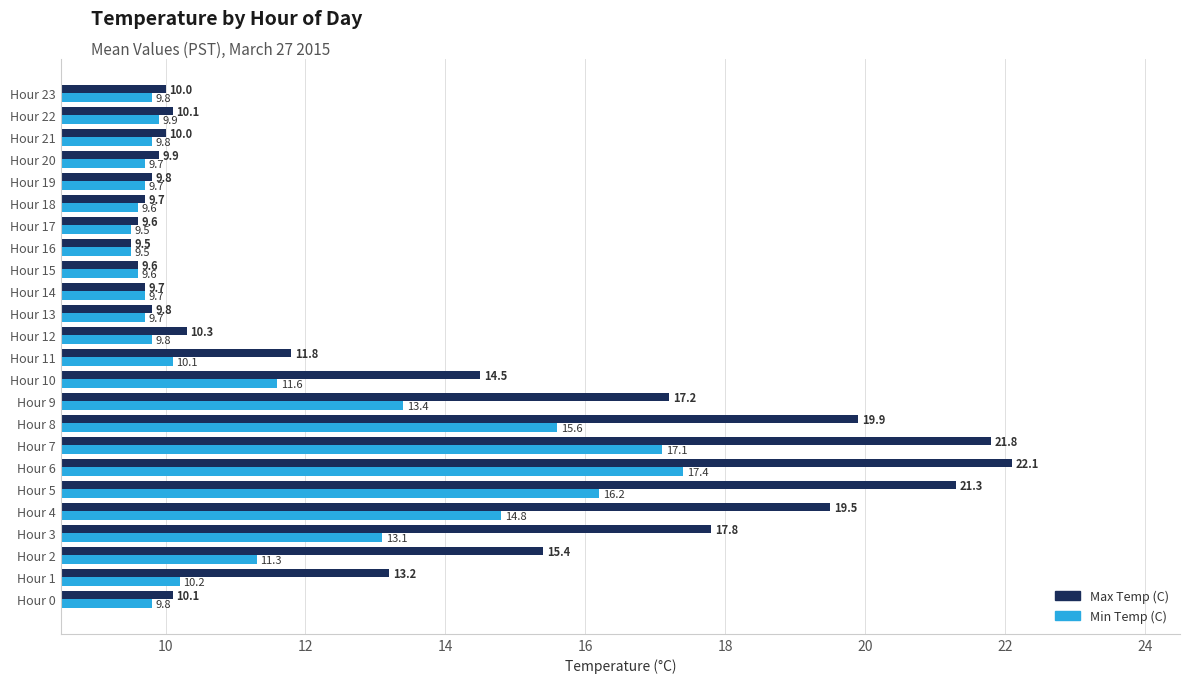

List the series in order of their overall mean, highest first.

Max Temp (C), Min Temp (C)